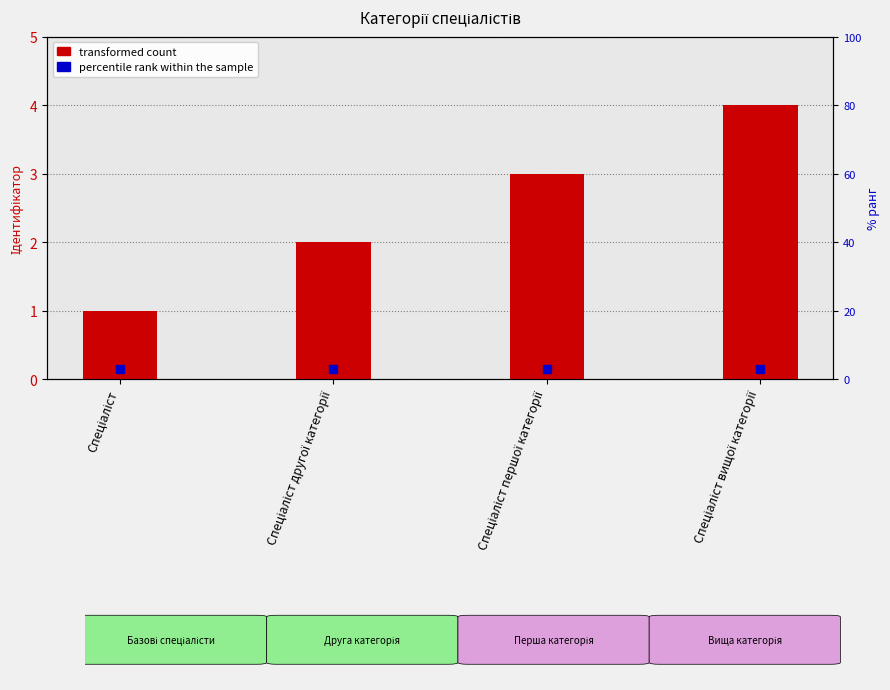

The chart shows a value of 2 at Спеціаліст. True or false?

False